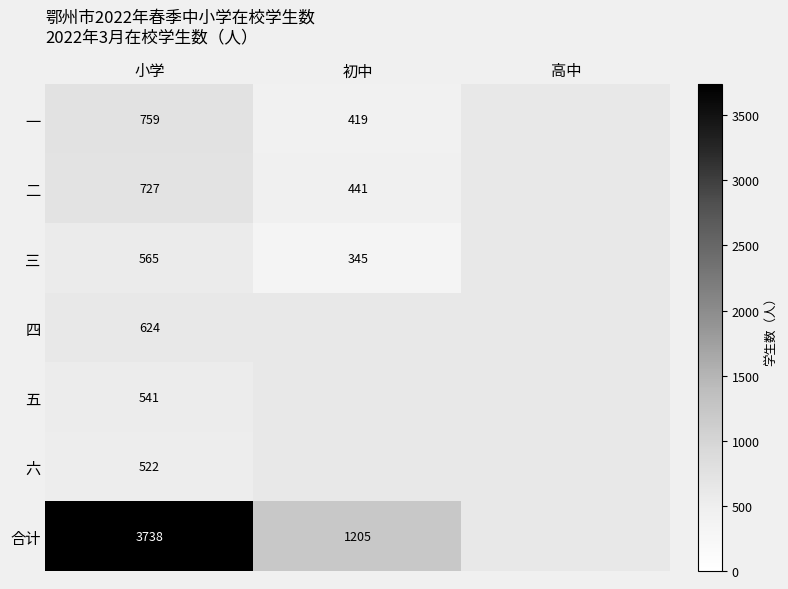

Count the number of data series in this chart.

7